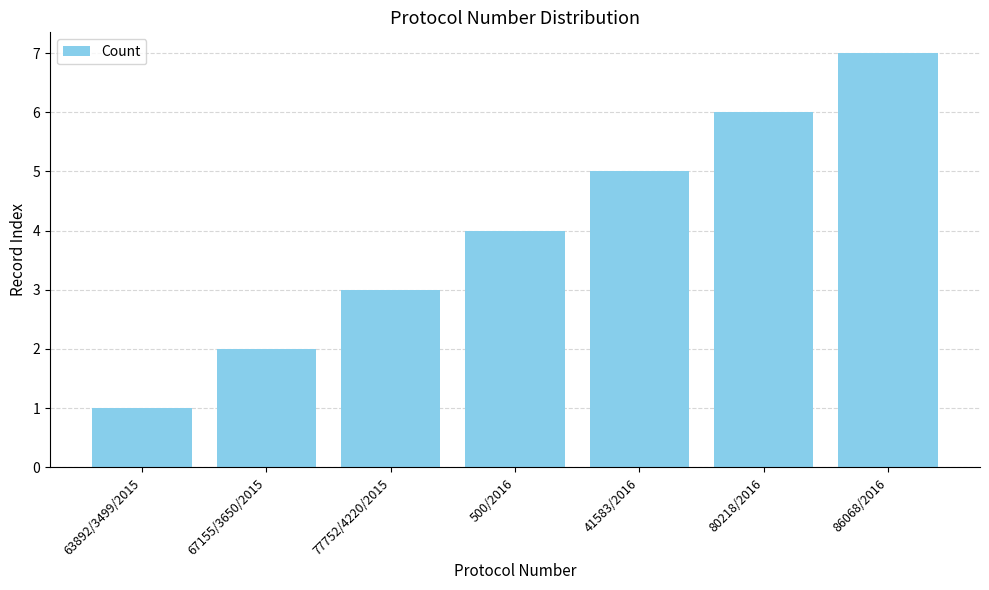

Reading left to right, transcribe all the data shown in this chart.

1	2	3	4	5	6	7